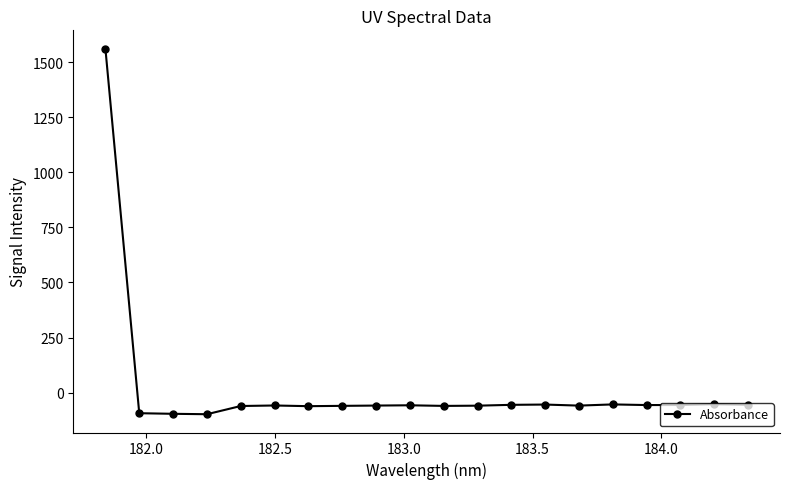

What is the value of the 7th point from the left?

-61.1